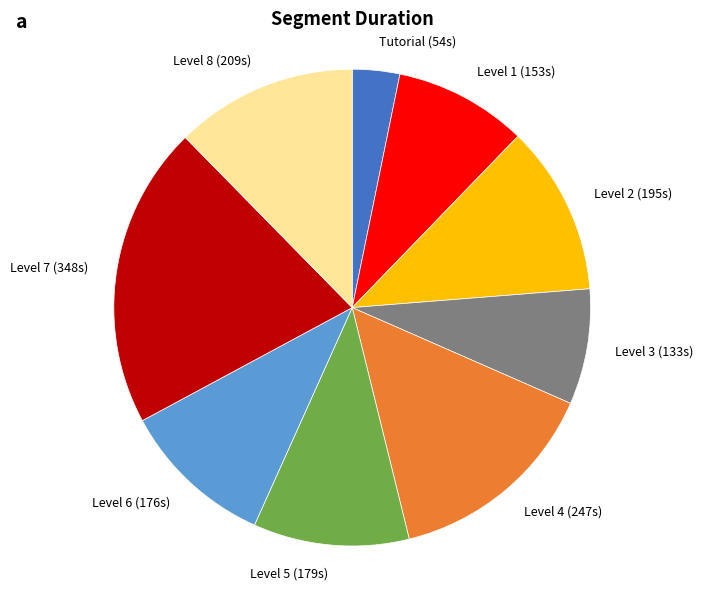

What is the ratio of the value at Level 5 to the value at Level 2?

0.9